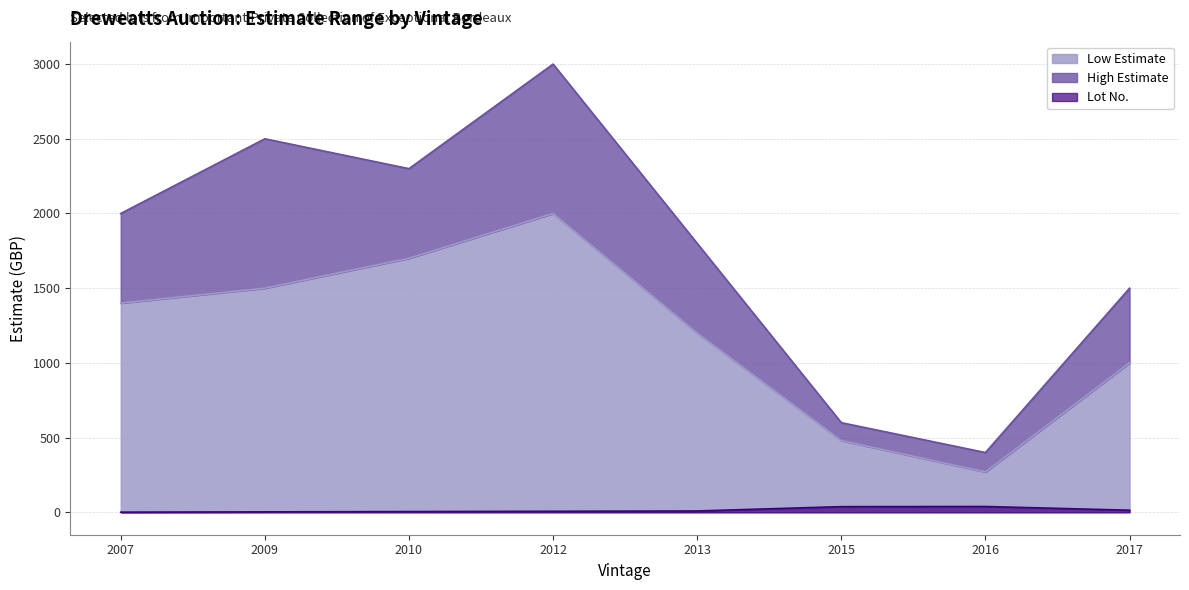

True or false: Low Estimate and Lot No. intersect in this chart.

False